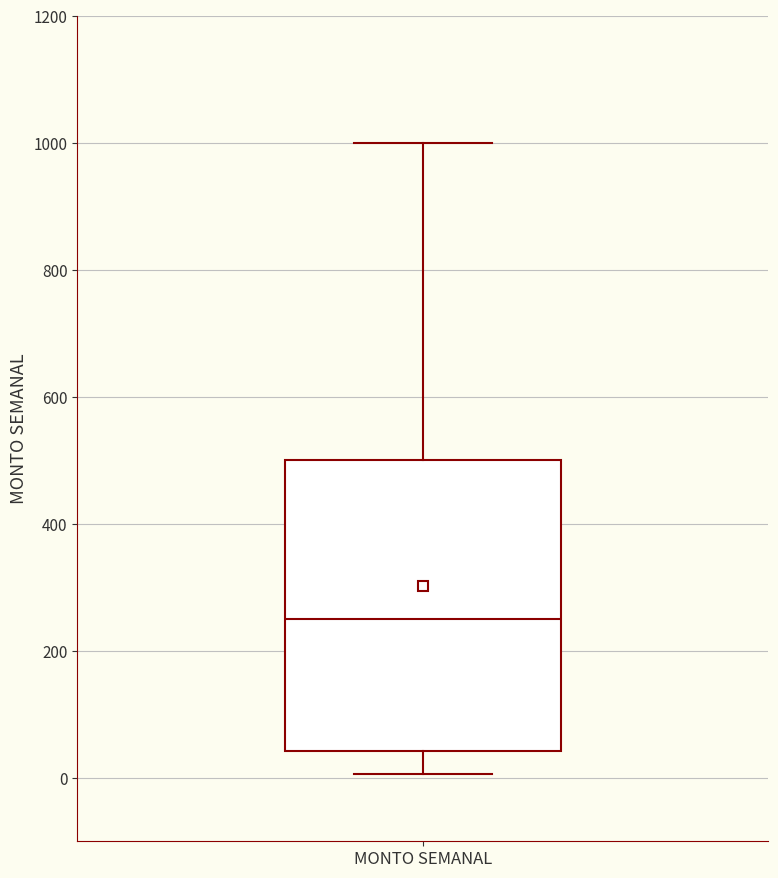

Where does the median line of the box for MONTO SEMANAL sit on the y-axis? The values are not printed on the chart, so give them approximately, as read against the axis.

260